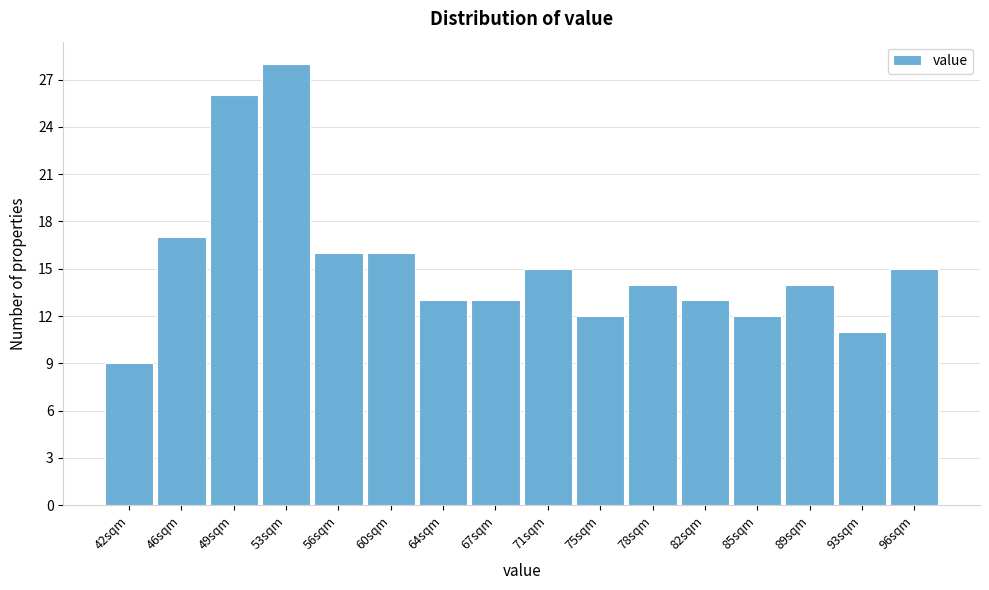

Reading left to right, extract all data points from this chart.

42sqm=9	46sqm=17	49sqm=26	53sqm=28	56sqm=16	60sqm=16	64sqm=13	67sqm=13	71sqm=15	75sqm=12	78sqm=14	82sqm=13	85sqm=12	89sqm=14	93sqm=11	96sqm=15